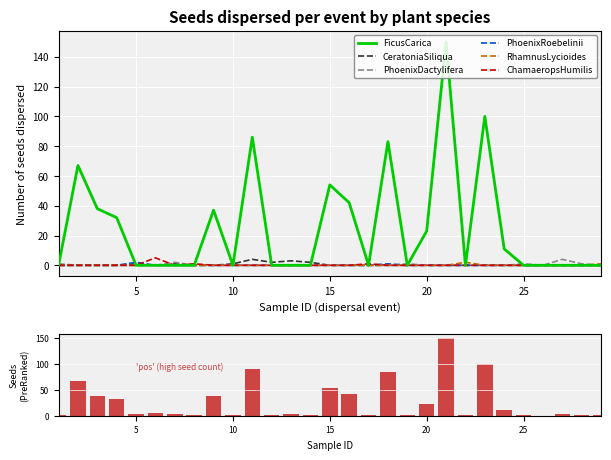

What are all the series names shown in the legend?

FicusCarica, CeratoniaSiliqua, PhoenixDactylifera, PhoenixRoebelinii, RhamnusLycioides, ChamaeropsHumilis